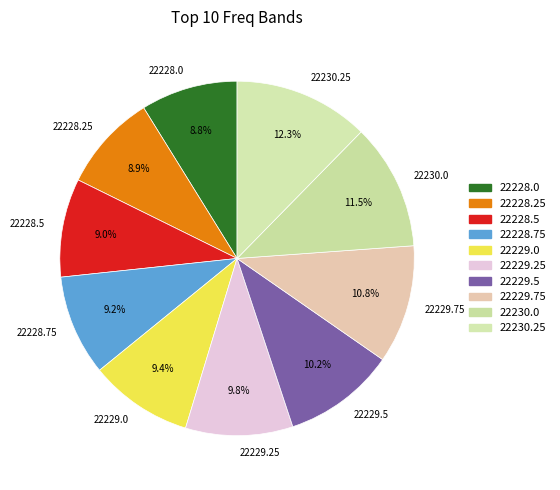

To the nearest percent, what is the combined percentage of 22228.75 and 22229.5?

19%